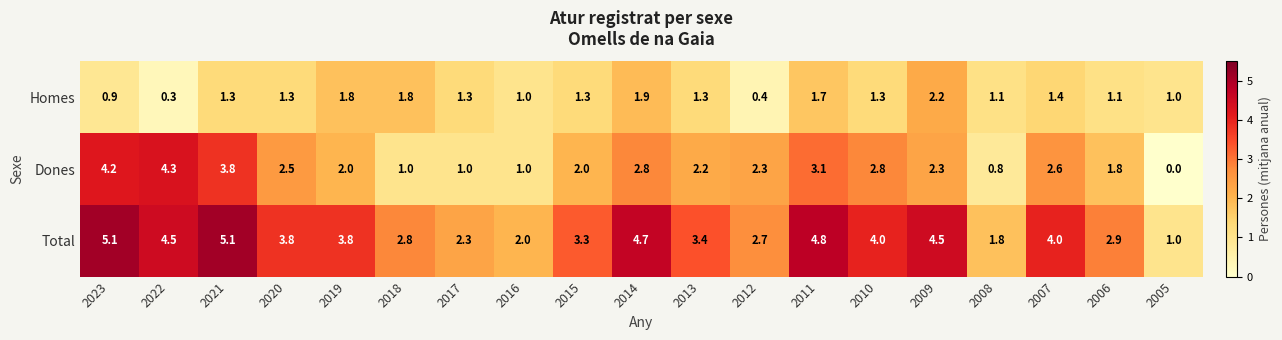

True or false: Dones has a value of 2.6 at 2021.

False